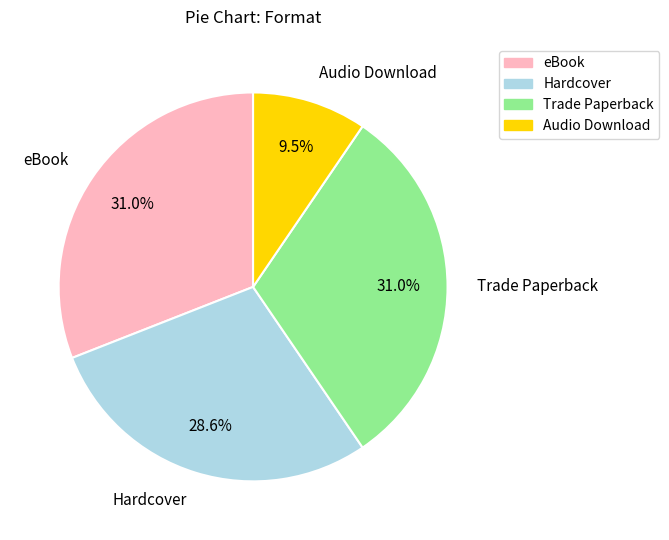

To the nearest percent, what is the difference between the largest and smallest slice percentages?

21%